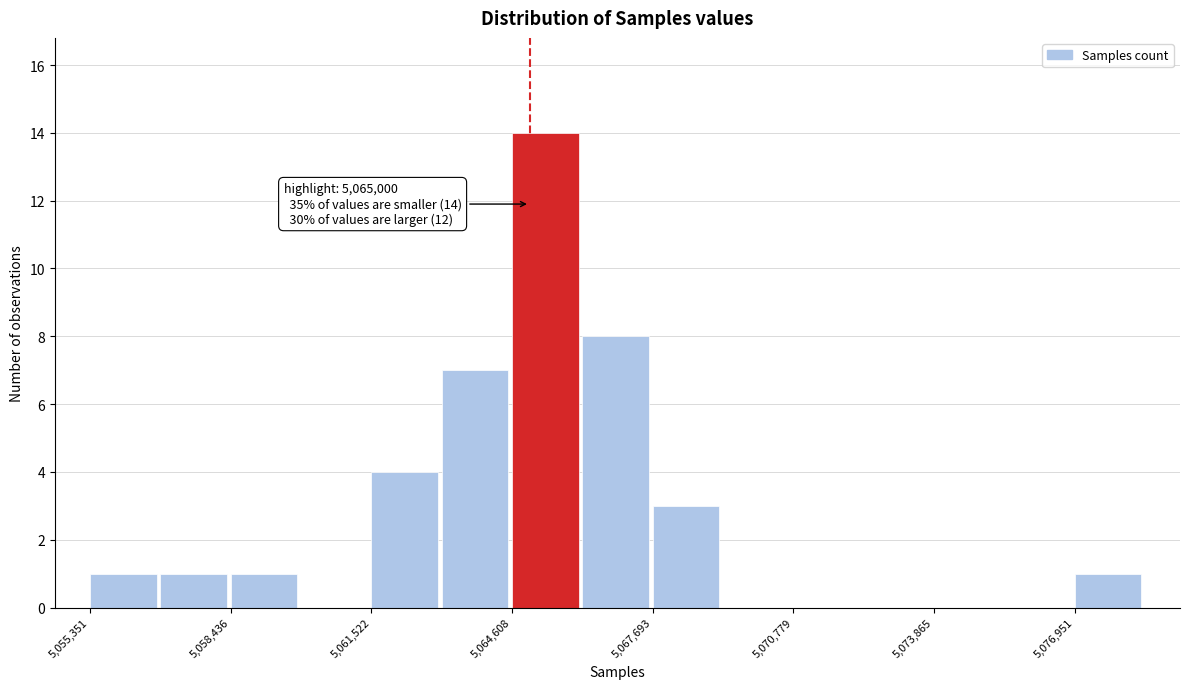

Around what value on the x-axis is the tallest bar? Give the approximate position of its centre, as read against the axis.

5065500